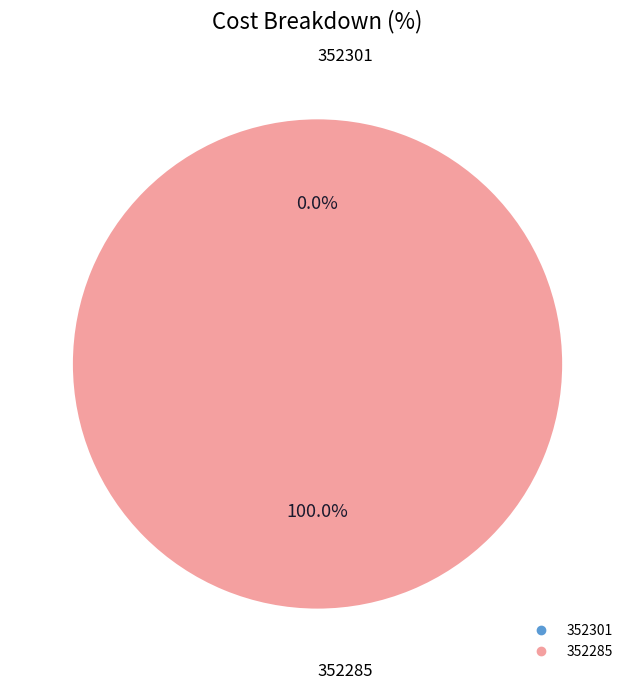

Between 352301 and 352285, which is larger?

352285